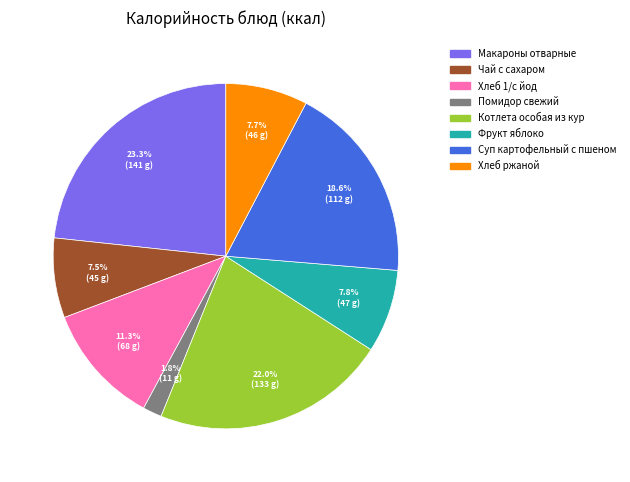

Count the number of slices in the pie.

8